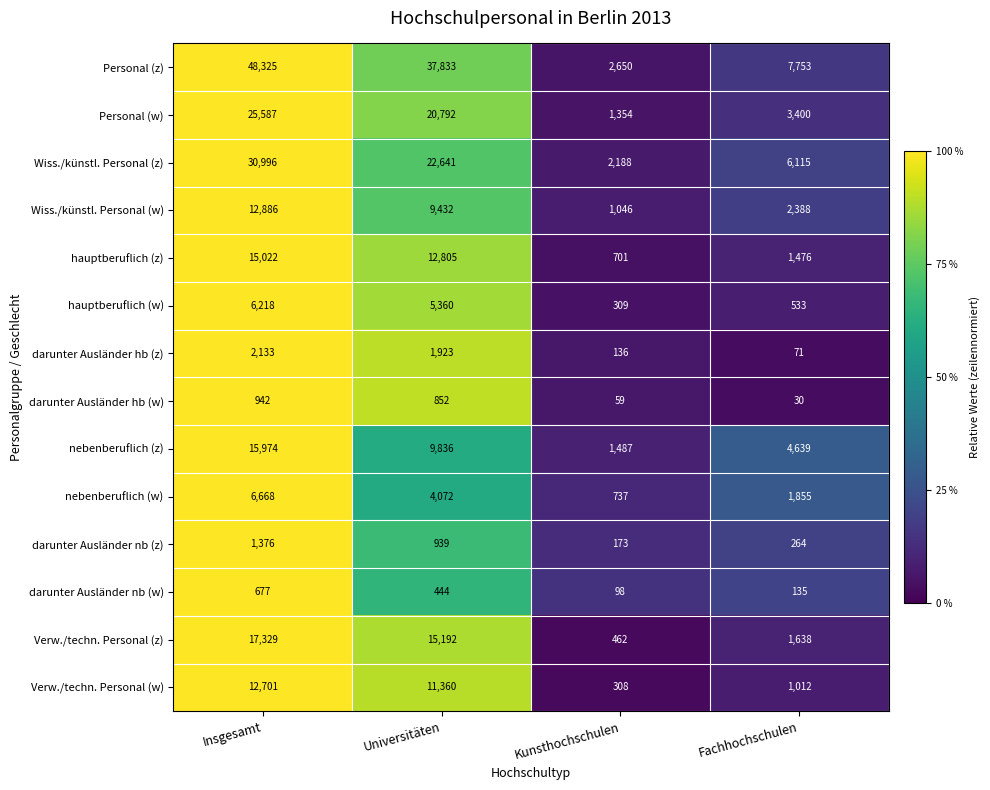

What is the difference between the highest and lowest values at Insgesamt?

47648